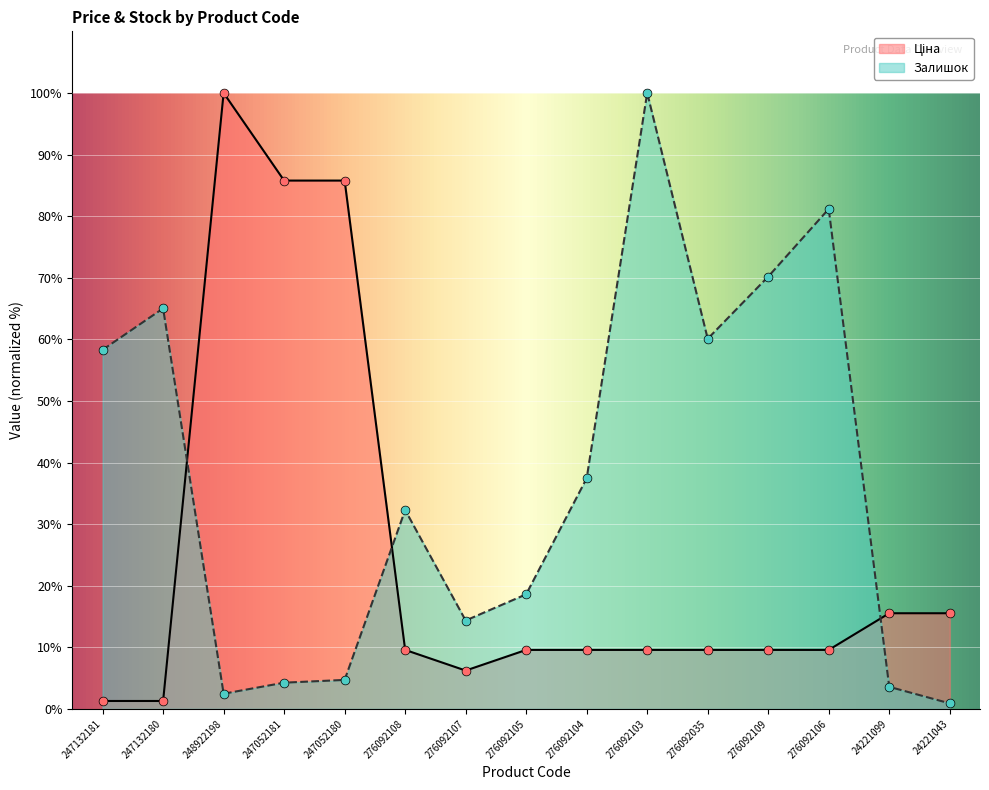

Is the value of Ціна at 276092035 greater than the value of Залишок at 276092108?

No